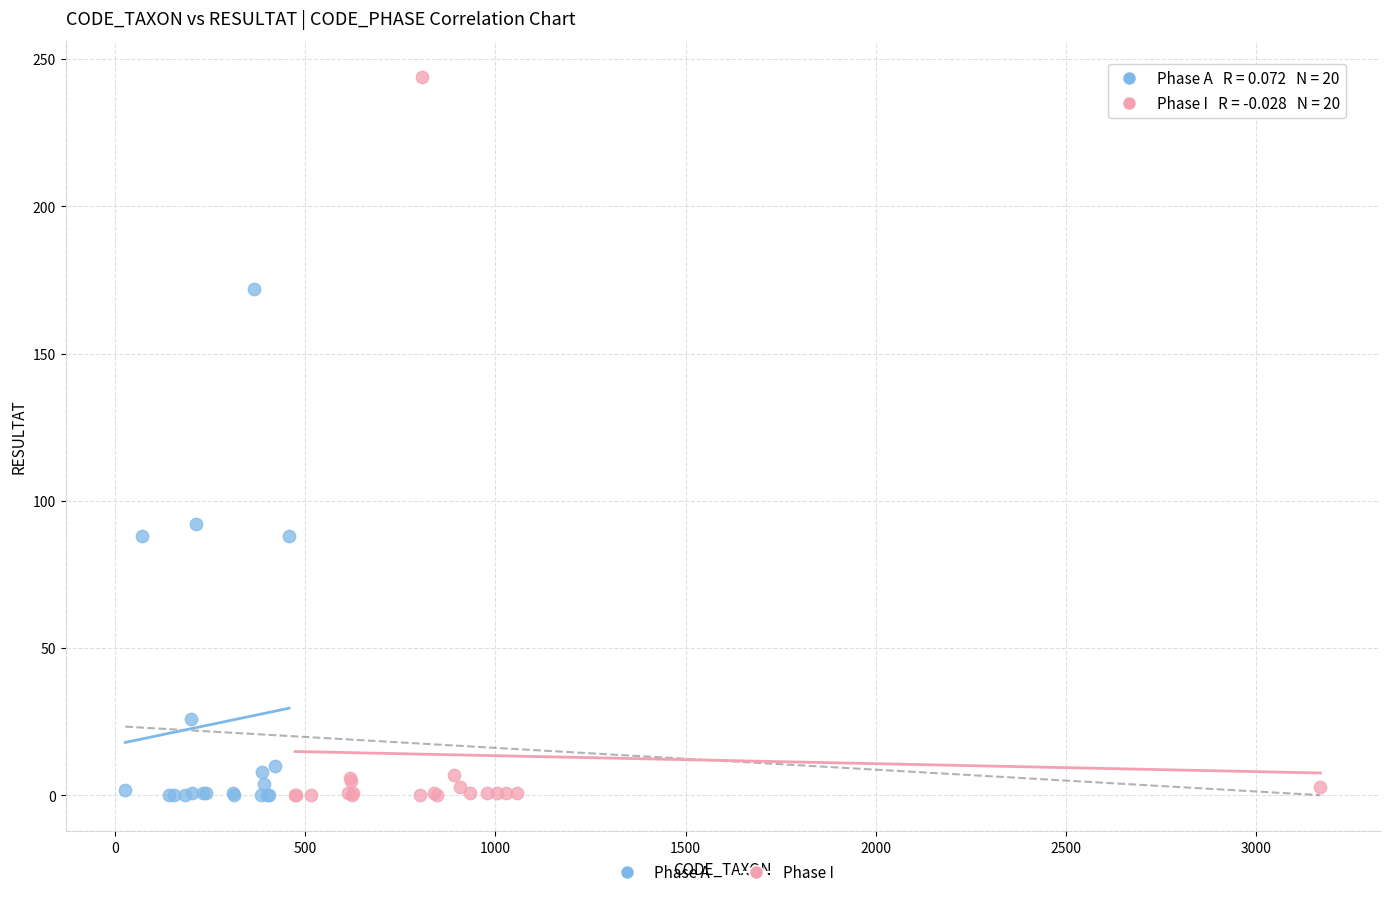

Which series has the largest Y range (max minus min)?

Phase I